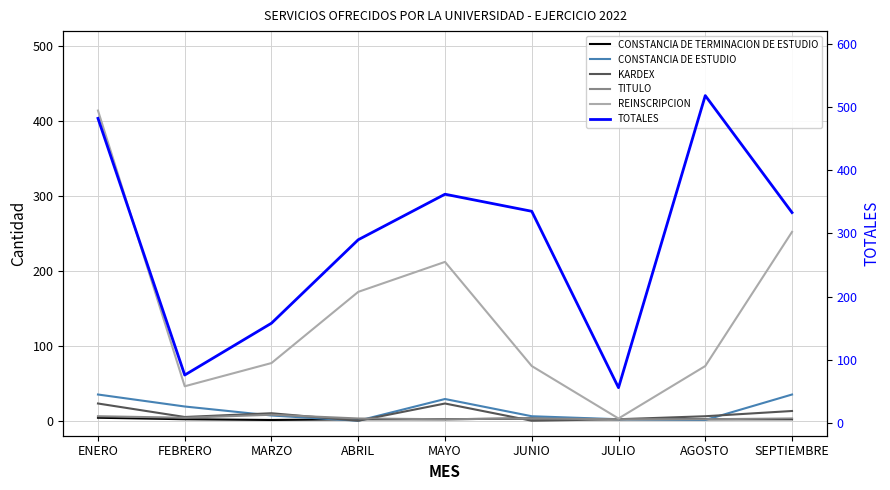

List the series in order of their peak value, highest first.

TOTALES, REINSCRIPCION, CONSTANCIA DE ESTUDIO, KARDEX, TITULO, CONSTANCIA DE TERMINACION DE ESTUDIO